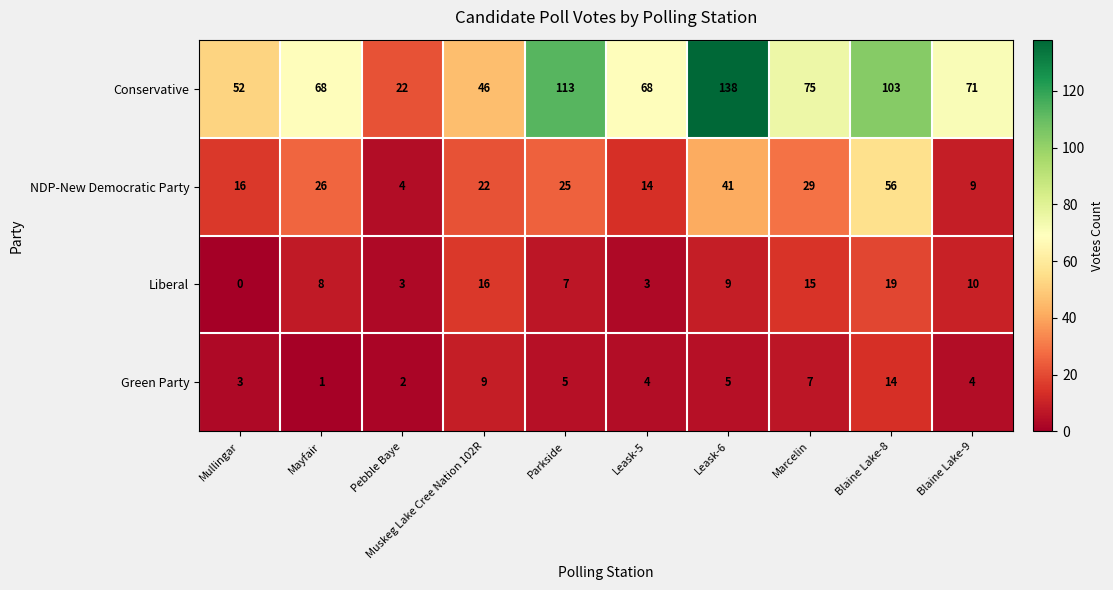

At which category does the chart reach its peak across all series?

Leask-6